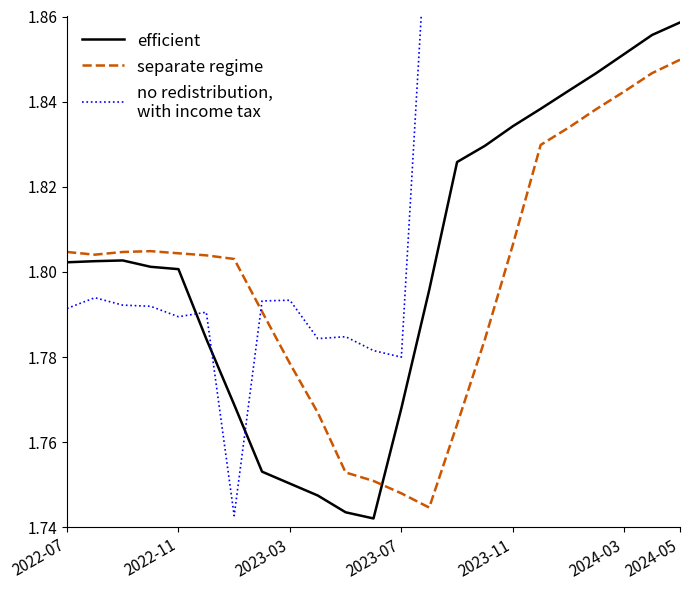

True or false: efficient and separate regime cross at least once.

True